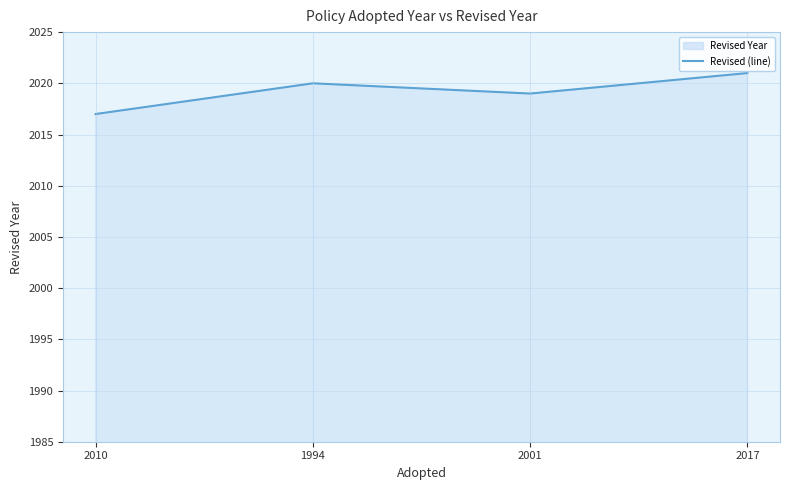

At which label is the value closest to 2019?

2001